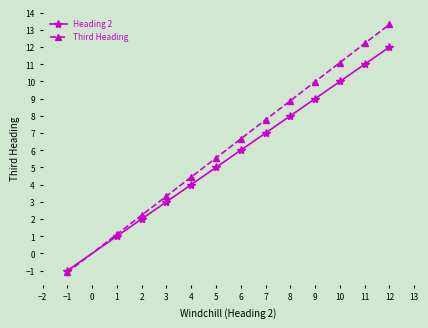

Where is Heading 2 nearest to the value 5?

5